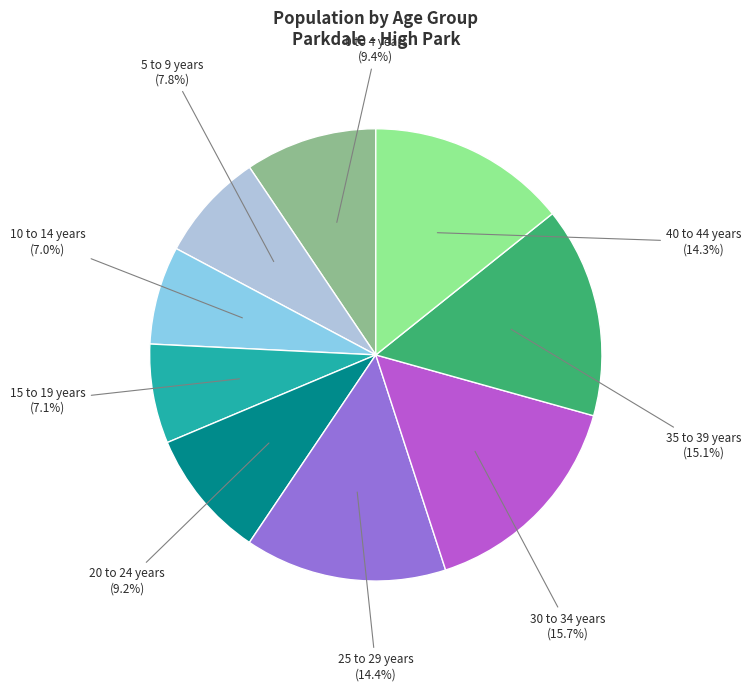

Is there a majority slice in this chart?

No